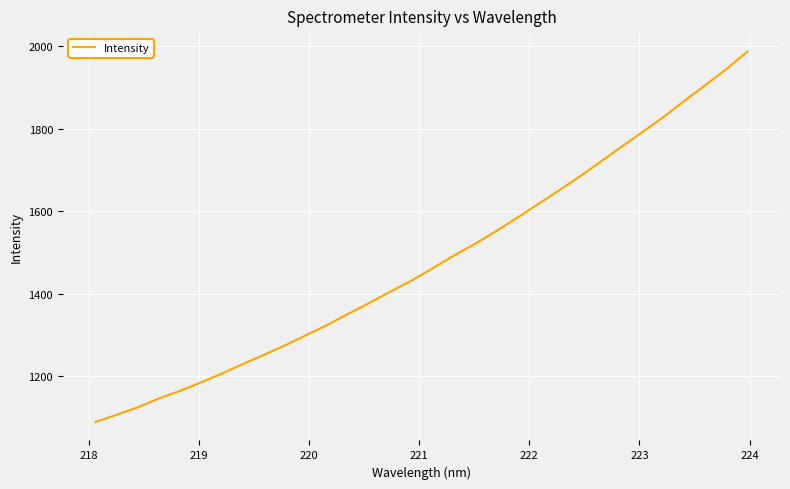

What is the greatest value displayed?

1987.1